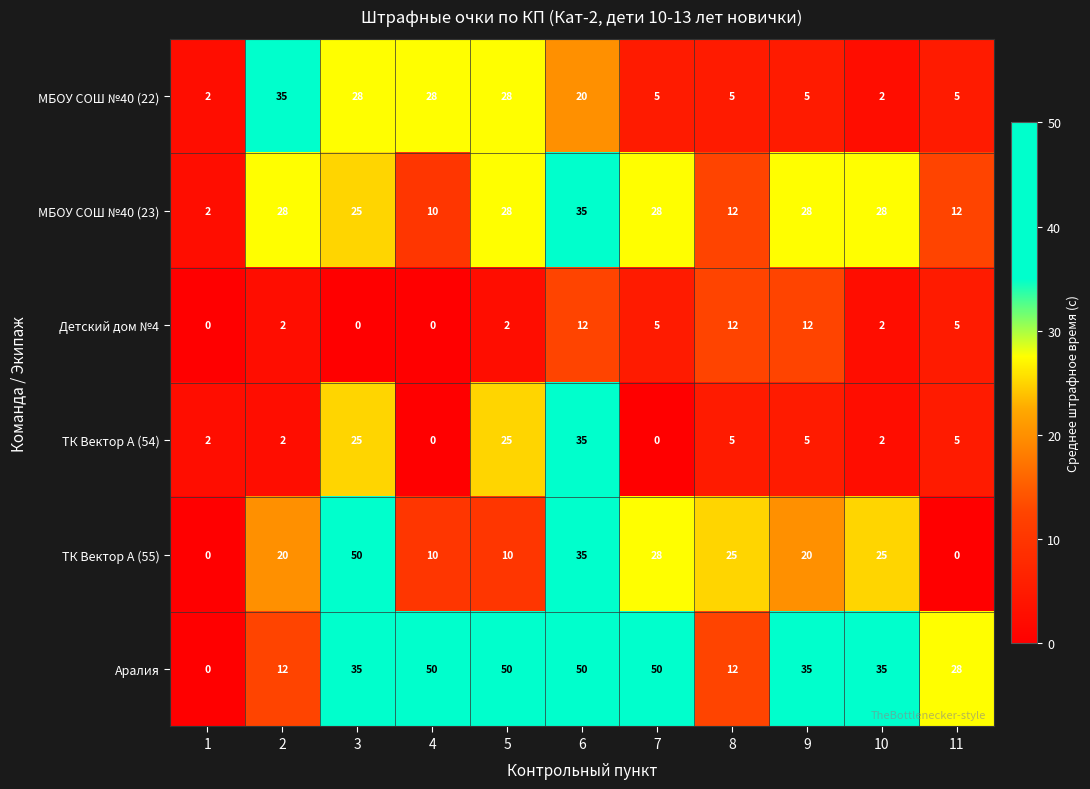

At how many categories does at least one series exceed 37?

5